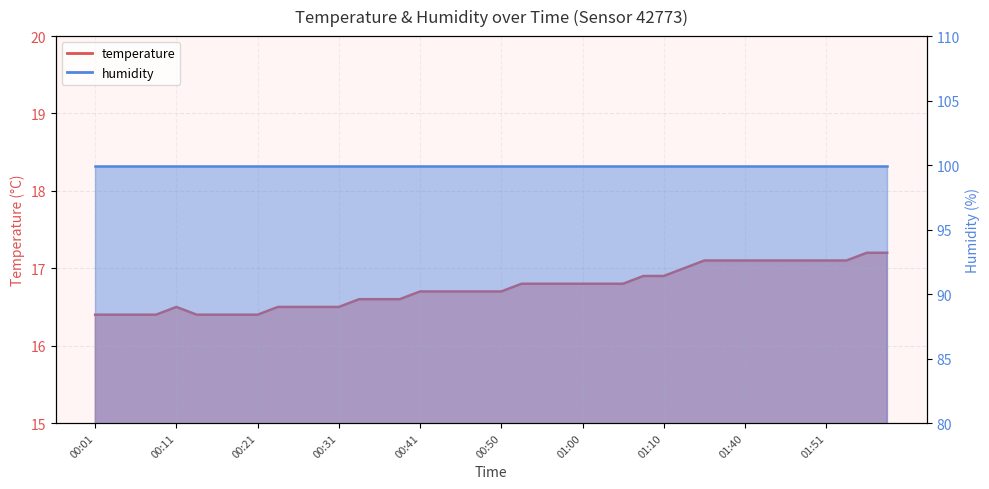

True or false: there are more than 2 points higher than both neighbors.

False